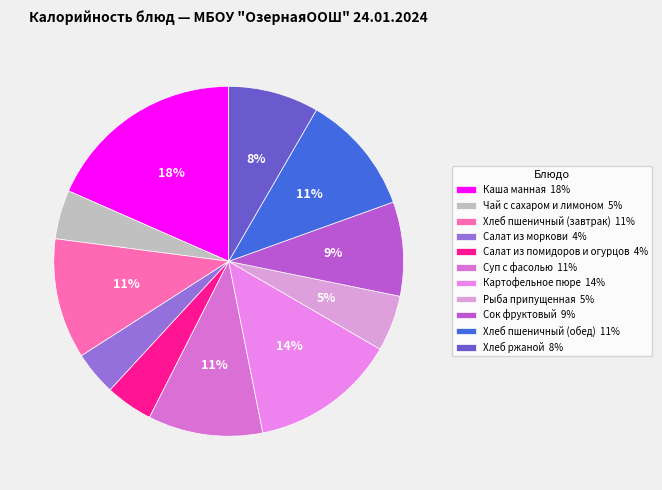

True or false: Каша манная accounts for 25% of the total.

False